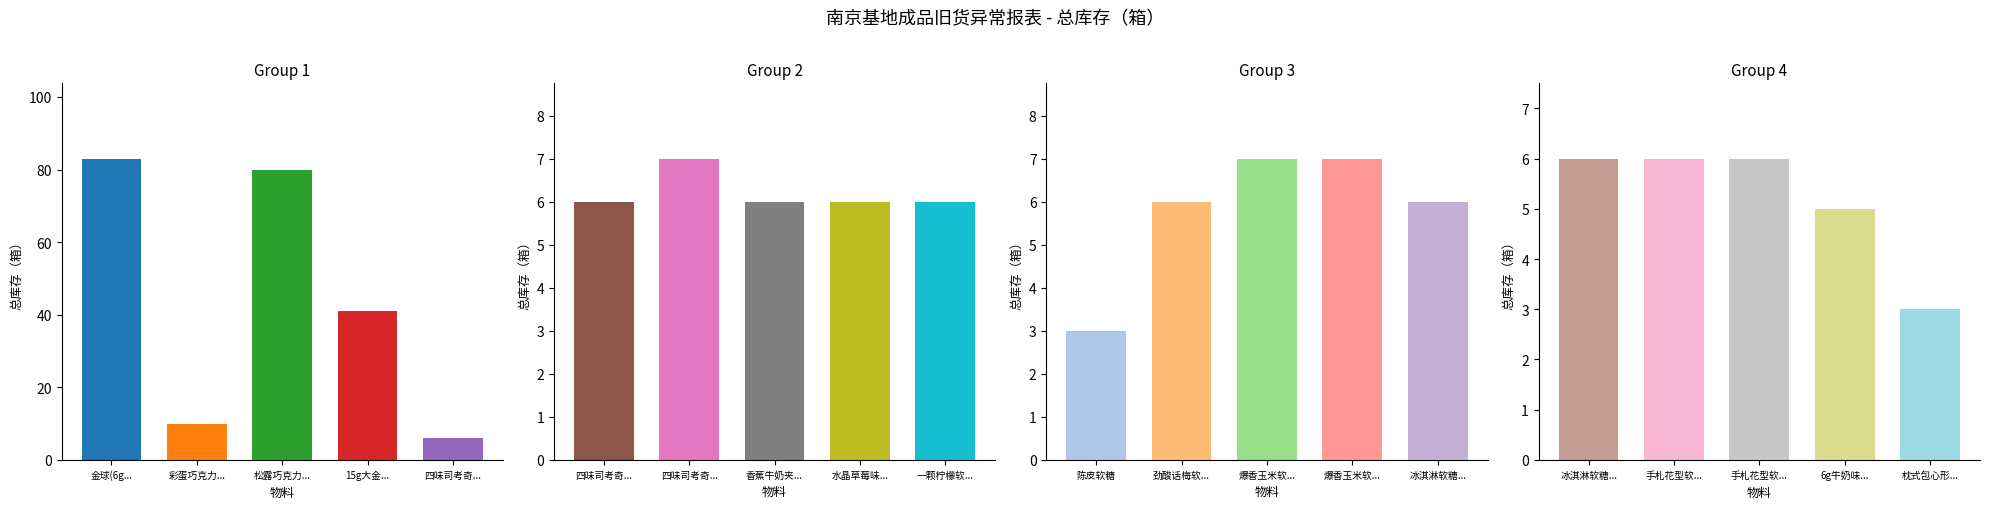

What is the average value?

15